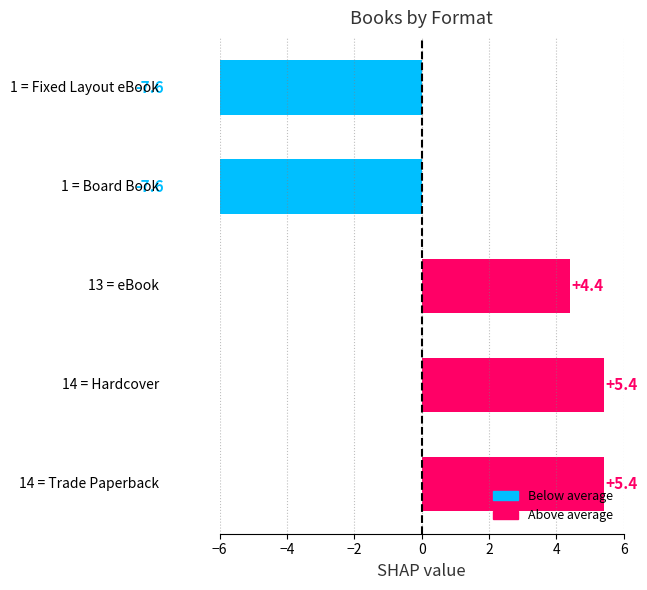

What is the difference between the maximum and minimum values?

13.0